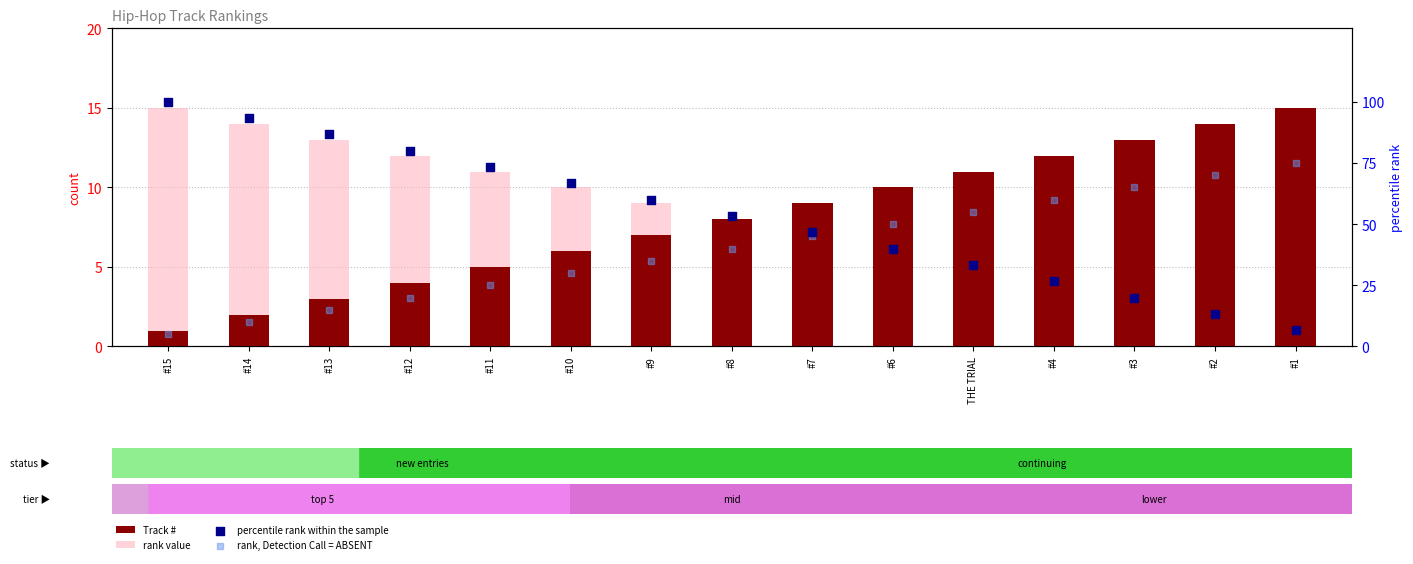

Which series contains the highest Y value?

percentile rank within the sample